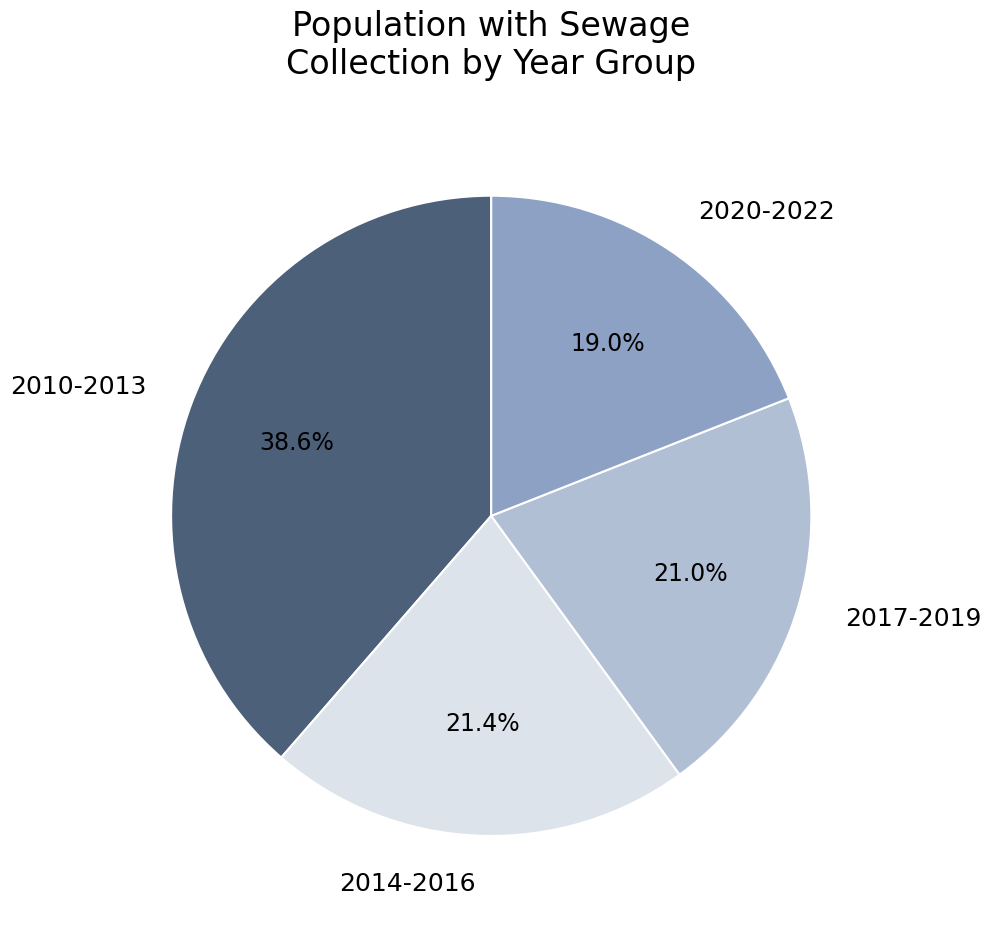

Which category has the biggest portion of the pie?

2010-2013